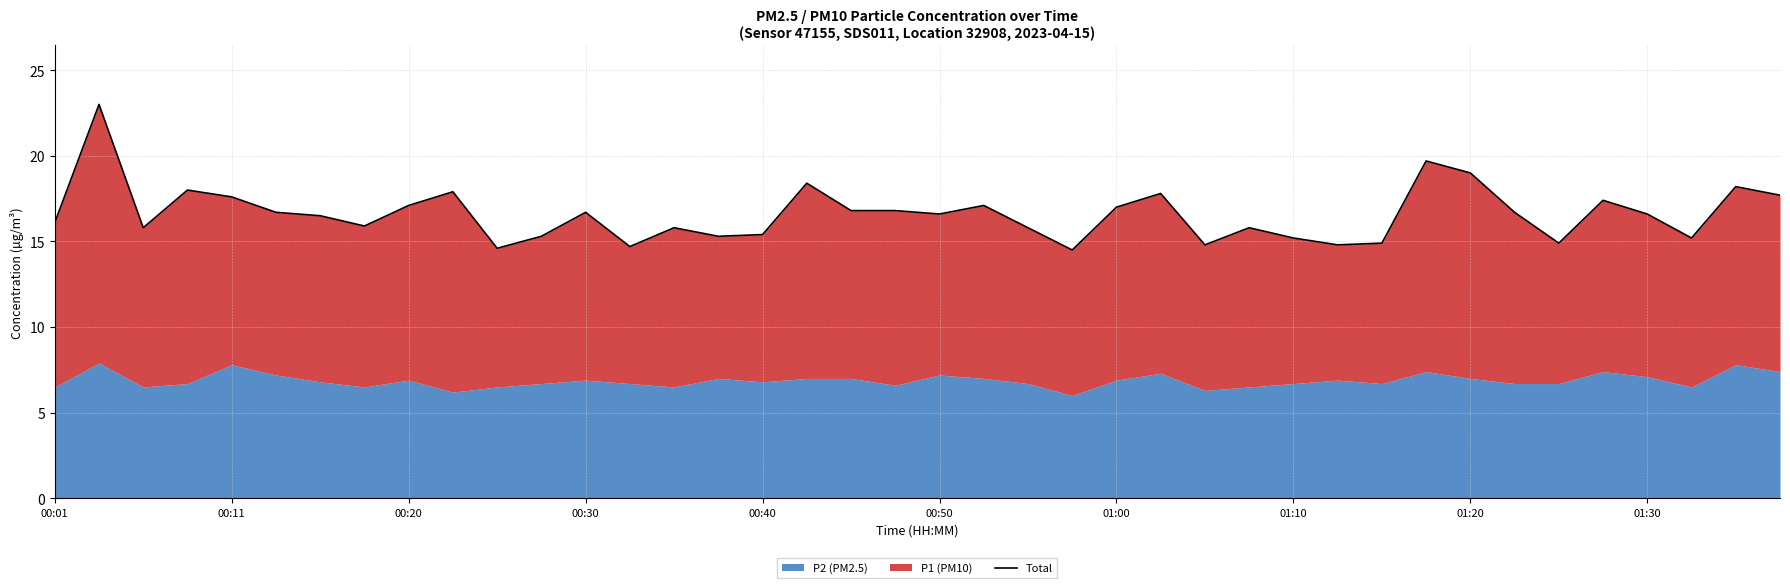

Is it true that the value at 26 is 14.8?

True